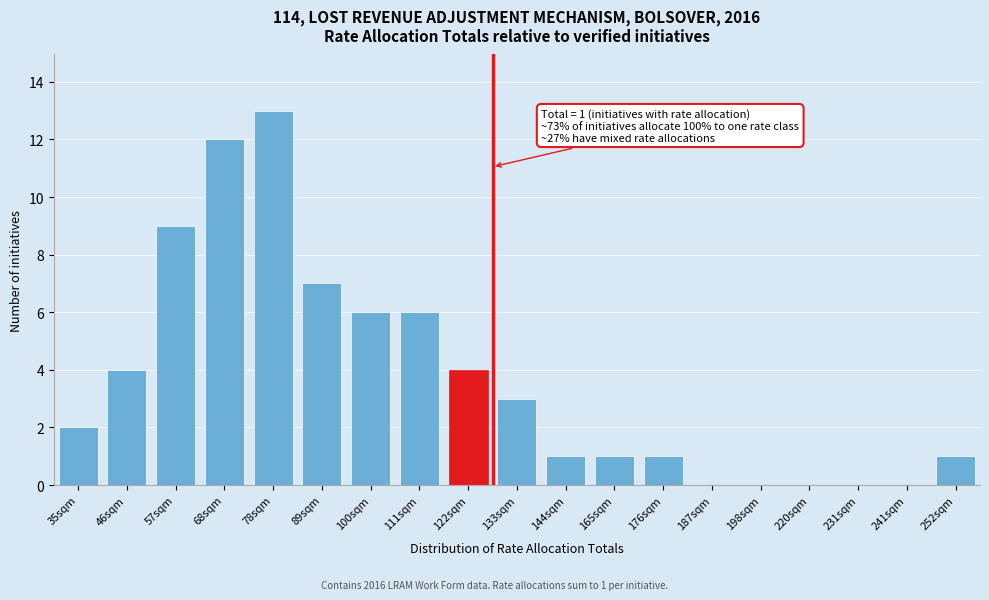

Reading left to right, list all the values displayed in this chart.

35sqm=2	46sqm=4	57sqm=9	68sqm=12	78sqm=13	89sqm=7	100sqm=6	111sqm=6	122sqm=4	133sqm=3	144sqm=1	165sqm=1	176sqm=1	187sqm=0	198sqm=0	220sqm=0	231sqm=0	241sqm=0	252sqm=1